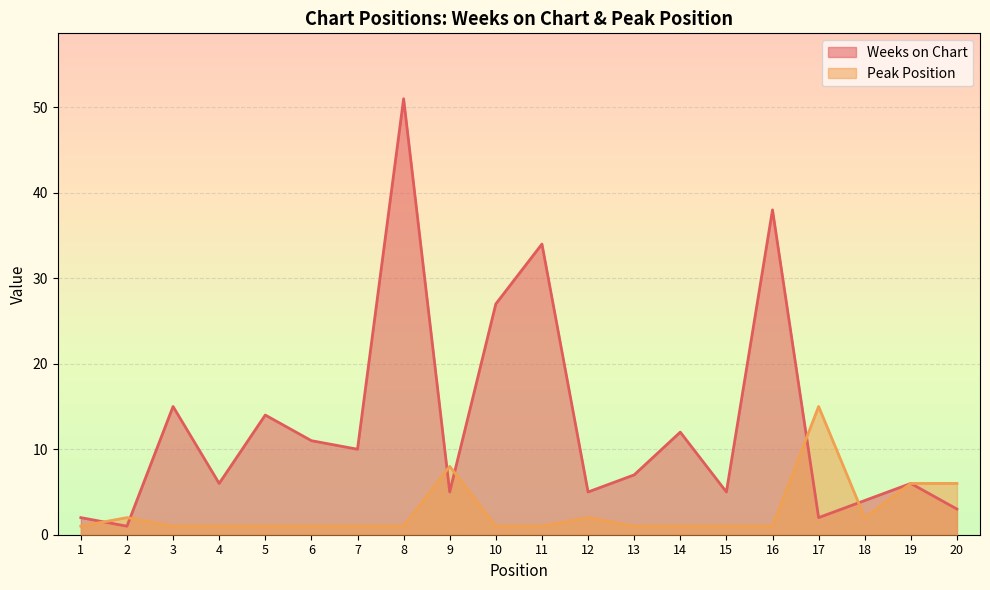

Reading left to right, transcribe all the data shown in this chart.

Weeks on Chart: 2	1	15	6	14	11	10	51	5	27	34	5	7	12	5	38	2	4	6	3
Peak Position: 1	2	1	1	1	1	1	1	8	1	1	2	1	1	1	1	15	2	6	6